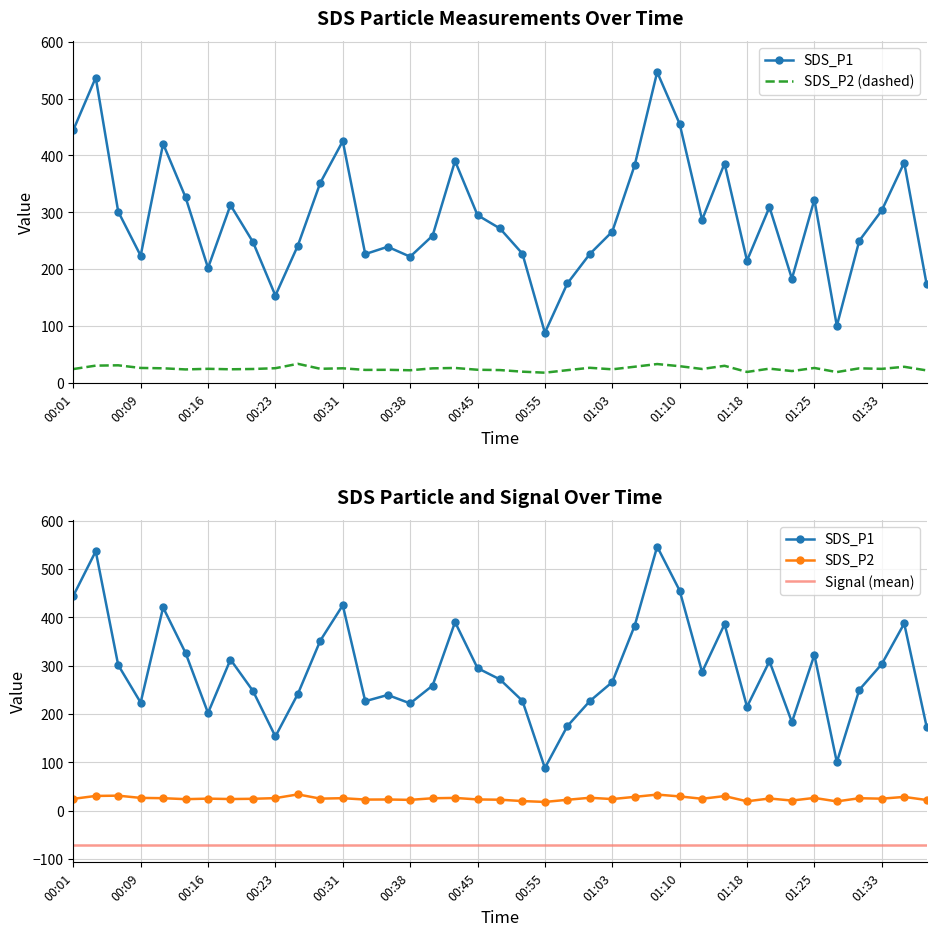

Reading right to left, list all the values displayed in this chart.

SDS_P1: 01:37=173.5	01:35=387.4	01:33=303.4	01:30=250.2	01:28=100.7	01:25=322.4	01:23=183.5	01:20=309.4	01:18=215.1	01:16=385.9	01:12=286.9	01:10=455.6	01:07=546.4	01:05=383.1	01:03=266.2	01:00=226.9	00:58=175.1	00:55=88.6	00:53=227.4	00:50=271.7	00:45=295.1	00:43=390.3	00:40=259.1	00:38=222.2	00:35=239.6	00:33=226.7	00:31=425.1	00:28=352.1	00:26=241.7	00:23=153.8	00:21=248.0	00:18=312.9	00:16=202.4	00:13=326.5	00:11=420.6	00:09=223.9	00:06=301.5	00:04=536.8	00:01=444.5
SDS_P2: 01:37=22.4	01:35=28.8	01:33=25.1	01:30=26.1	01:28=19.5	01:25=26.7	01:23=21.3	01:20=25.5	01:18=19.7	01:16=30.5	01:12=24.9	01:10=29.8	01:07=33.6	01:05=28.9	01:03=24.4	01:00=27.0	00:58=22.9	00:55=18.4	00:53=20.2	00:50=23.0	00:45=23.6	00:43=26.7	00:40=26.0	00:38=22.7	00:35=23.5	00:33=23.3	00:31=26.1	00:28=25.3	00:26=34.0	00:23=26.3	00:21=24.9	00:18=24.4	00:16=25.2	00:13=24.1	00:11=26.1	00:09=26.8	00:06=31.4	00:04=30.8	00:01=24.8